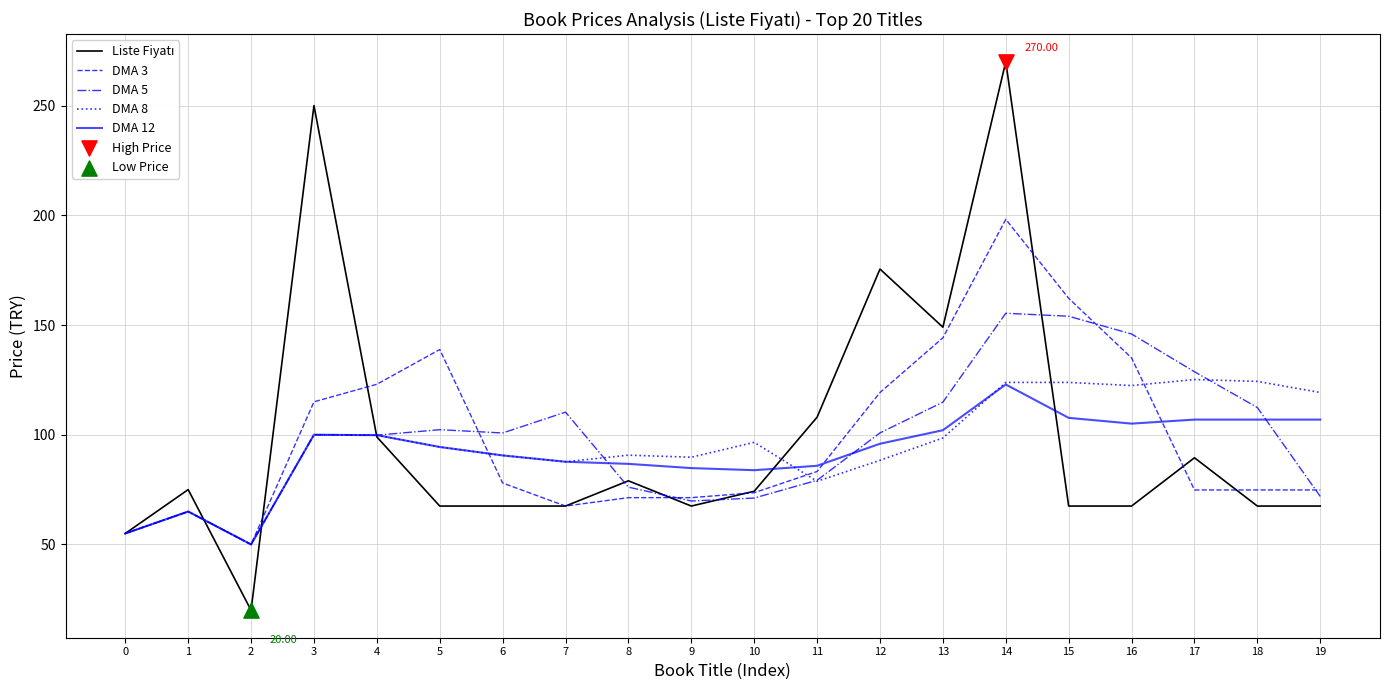

What is the total value across all series at 15?

615.2